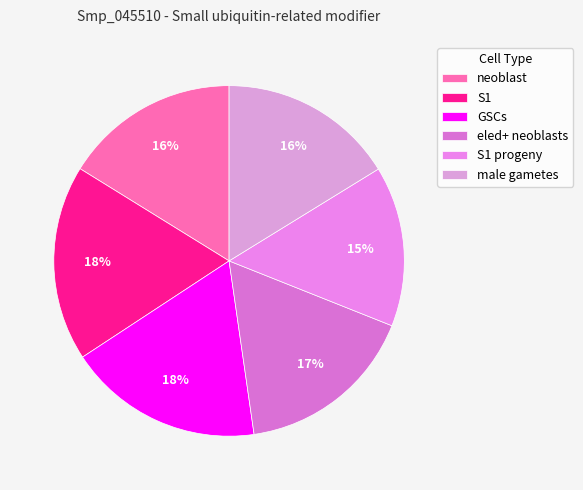

Combined, do S1 and GSCs account for over 50%?

No